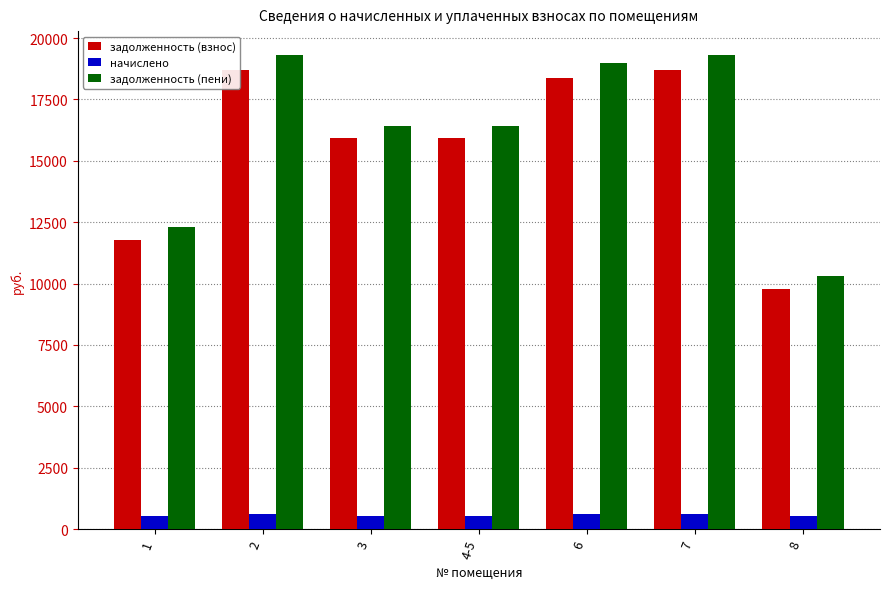

Reading left to right, what are all the values shown in this chart?

задолженность (взнос): 11770.1	18707.8	15913.2	15913.2	18365.6	18707.8	9775.2
начислено: 520.8	610.1	518.9	518.9	598.9	610.1	518.9
задолженность (пени): 12290.9	19317.8	16432.1	16432.1	18964.6	19317.8	10294.1